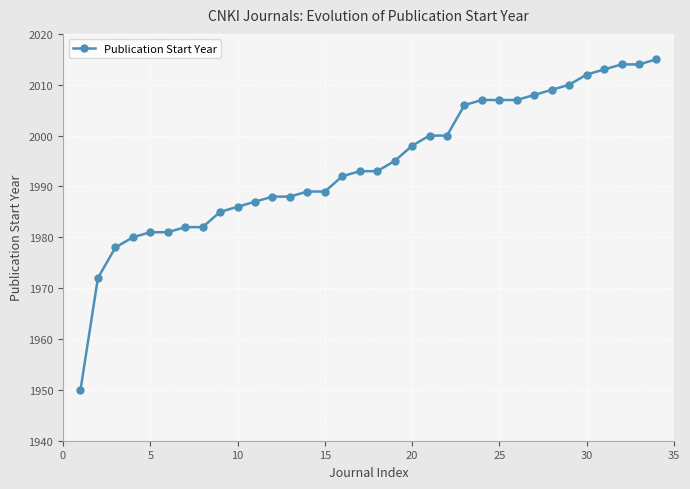

What is the difference between the maximum and minimum values?

65